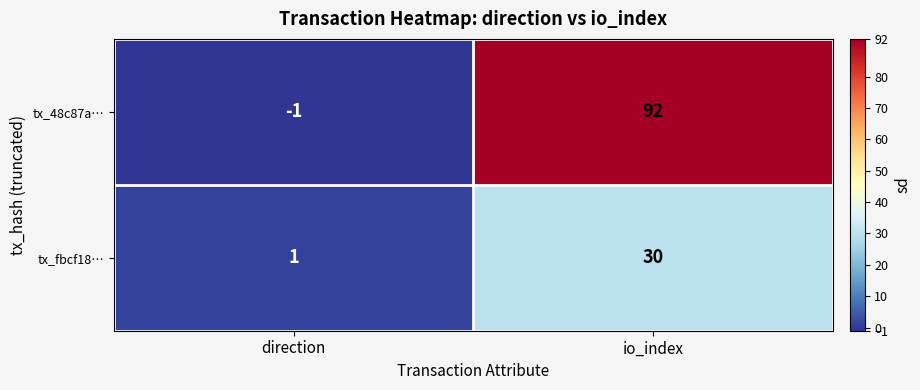

What is the difference between the tx_48c87a… values at io_index and direction?

93